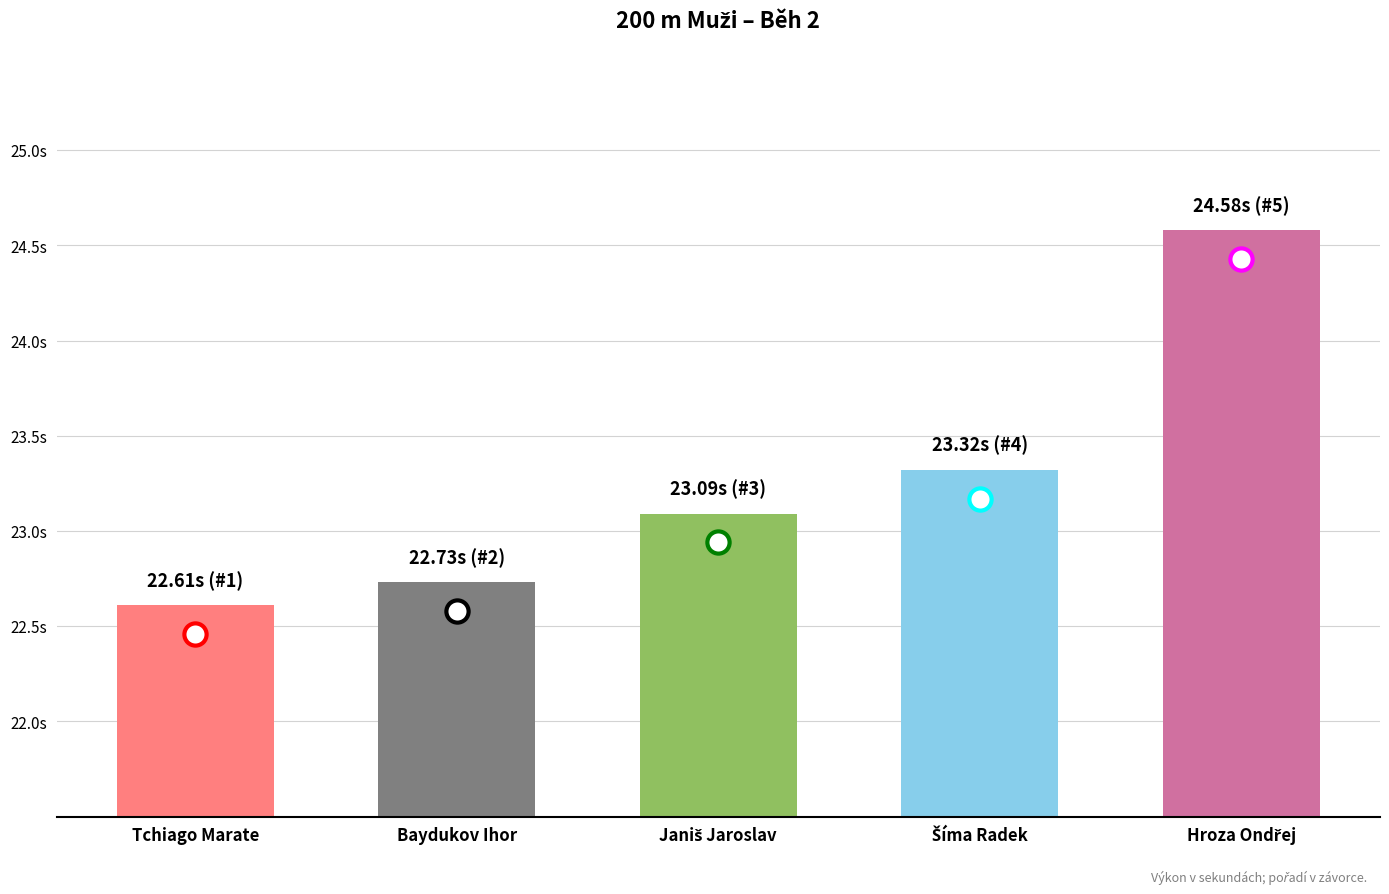

Does the chart contain any negative values?

No